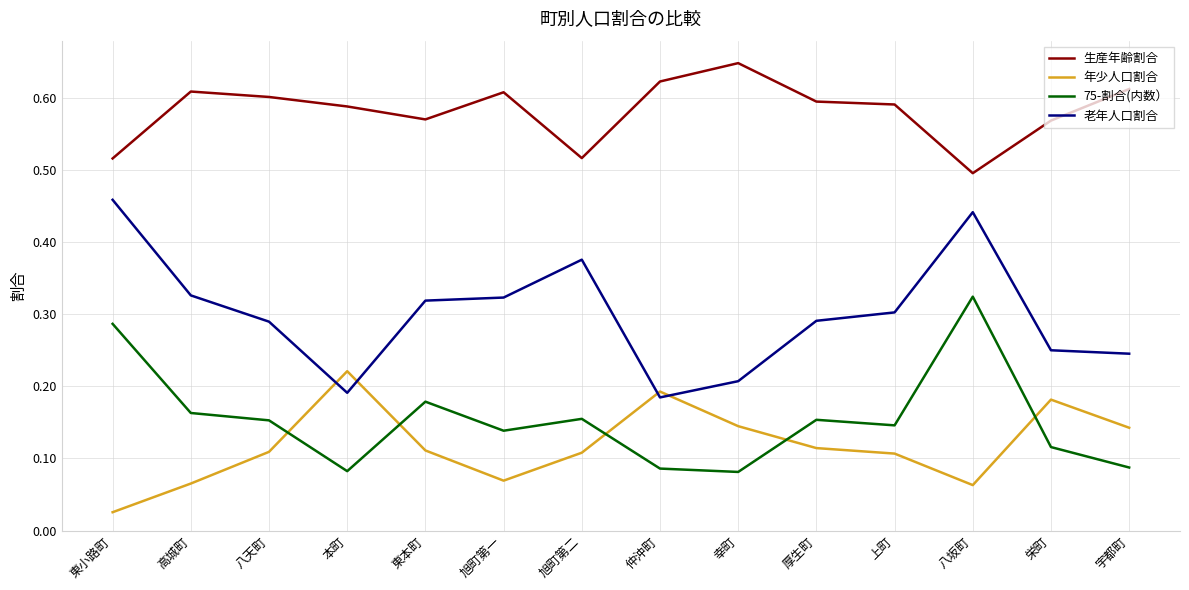

True or false: 老年人口割合 and 75-割合(内数） cross at least once.

False